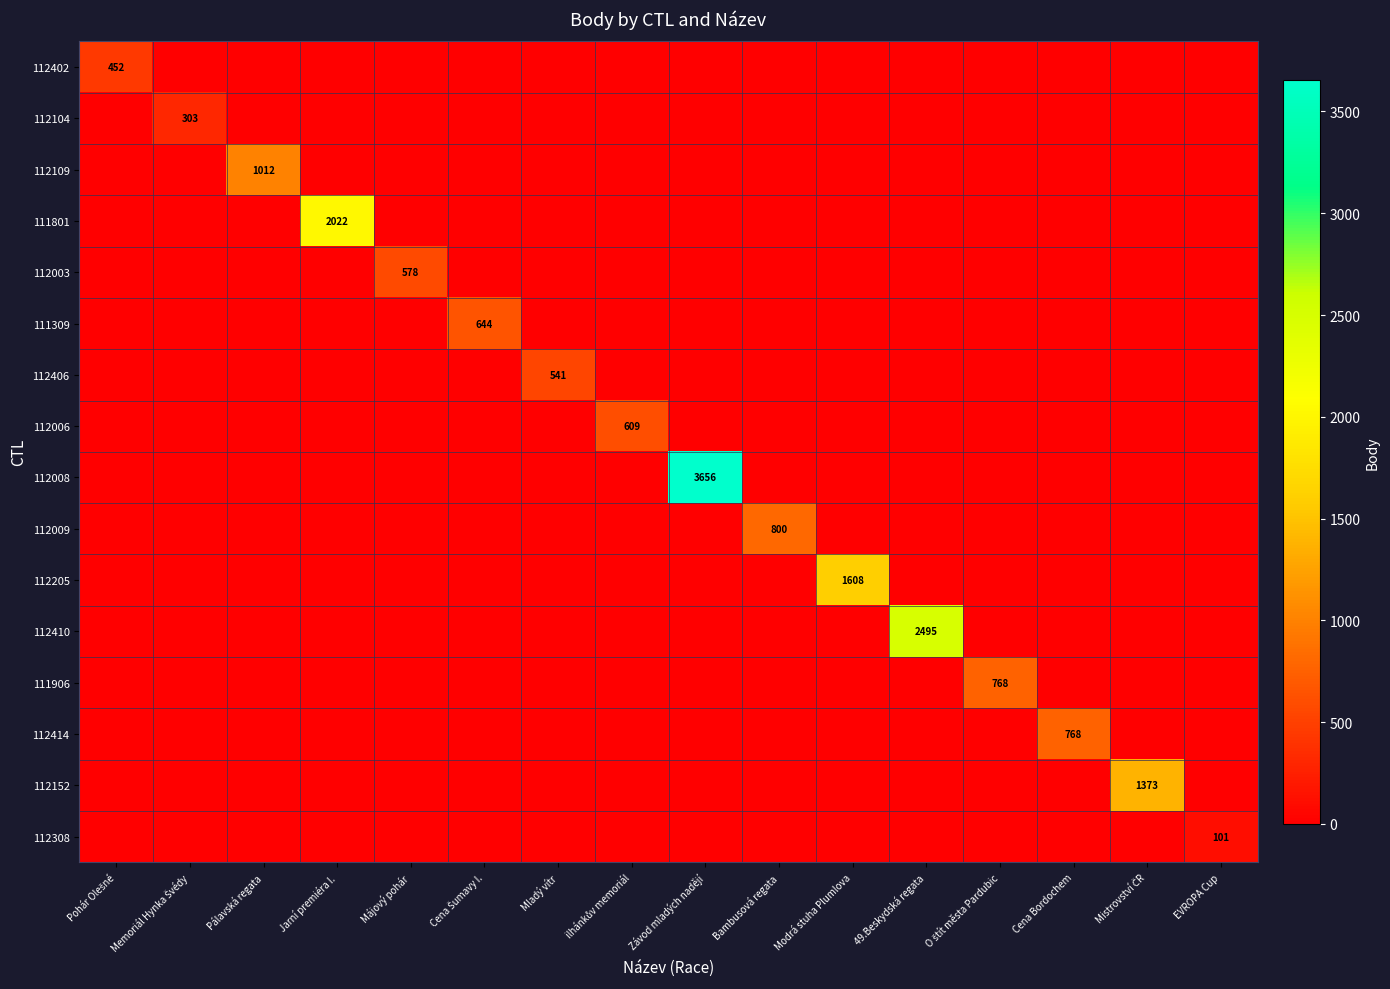

Which series has the largest total across all categories?

112008